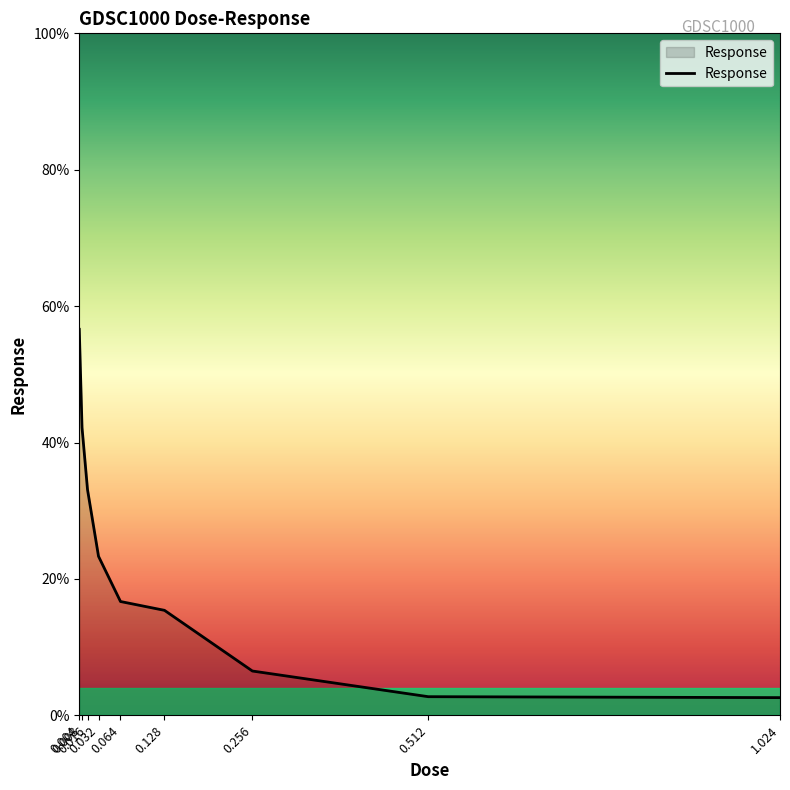

What is the minimum value shown in the chart?

2.6